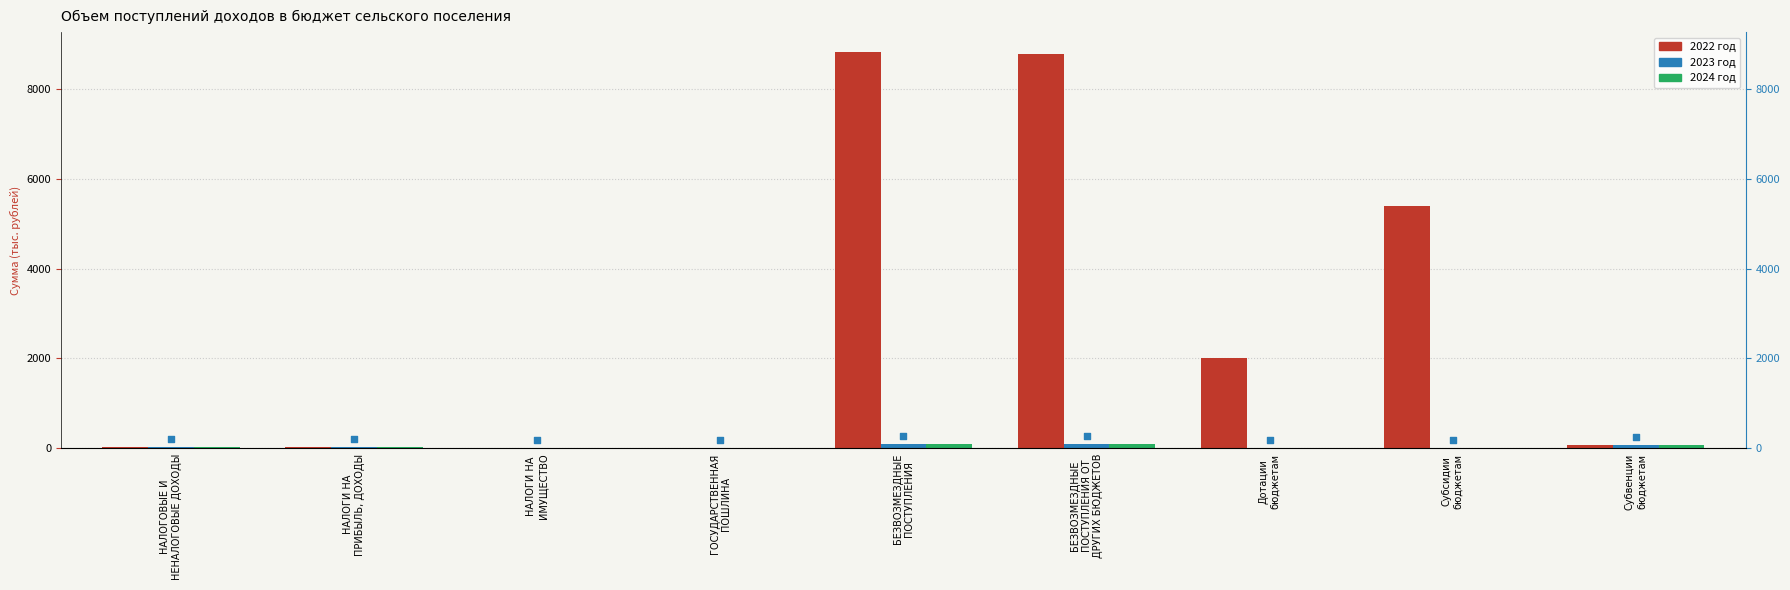

Which series has the largest total across all categories?

2022 год